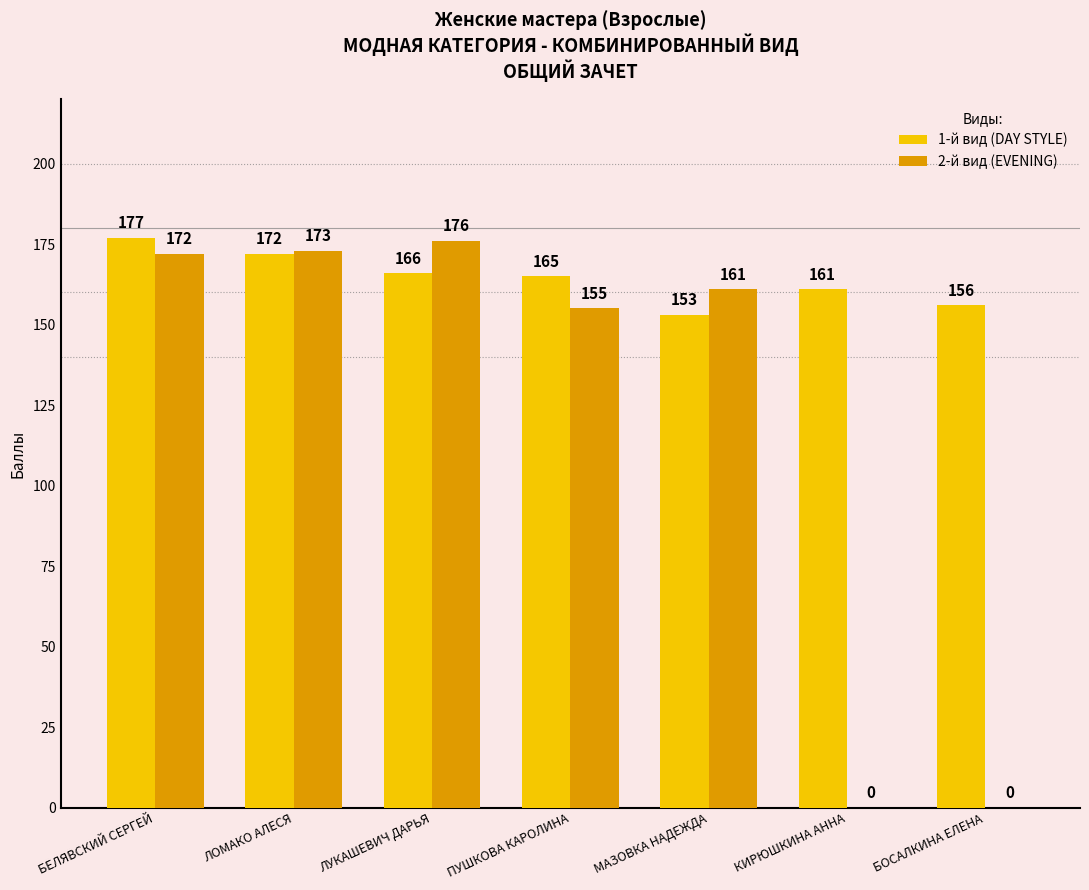

True or false: 2-й вид (EVENING) has a value of 173 at ЛОМАКО АЛЕСЯ.

True